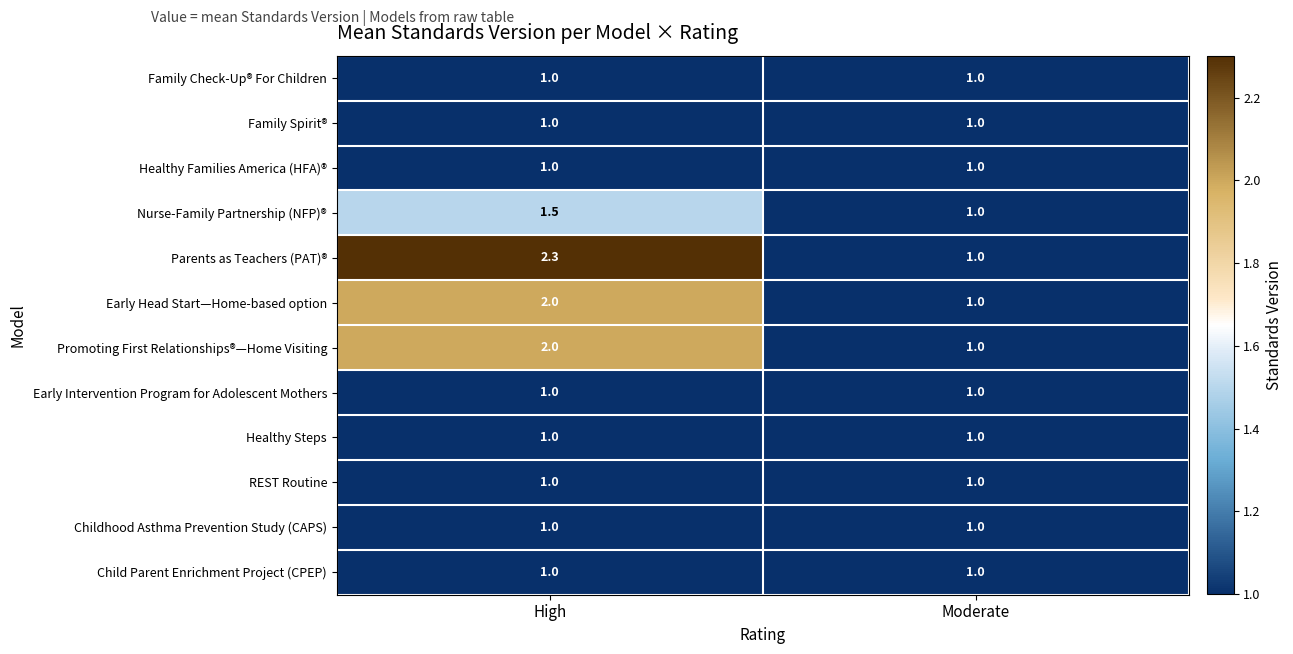

What is the total value across all series at Moderate?

12.0